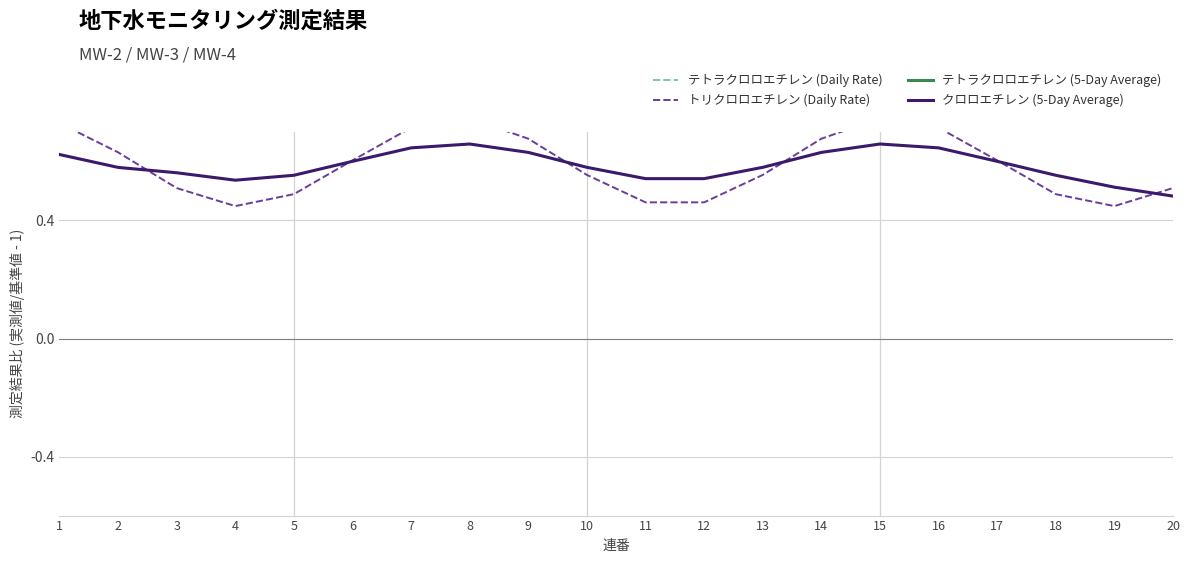

What is the total value across all series at 11?

18.9